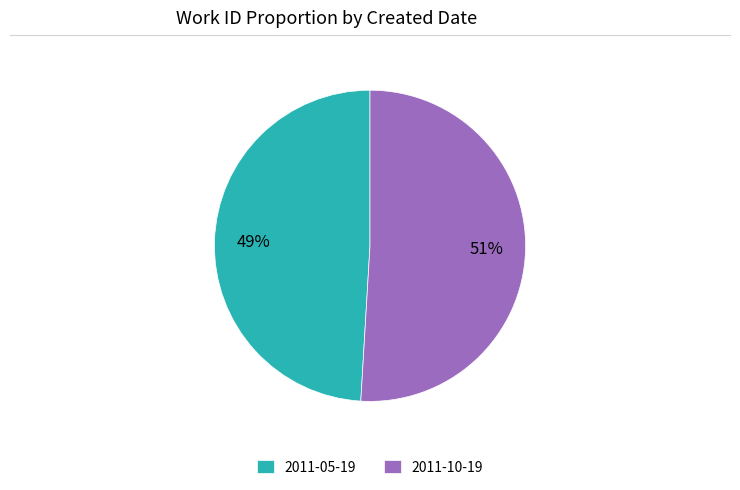

Count the number of slices in the pie.

2